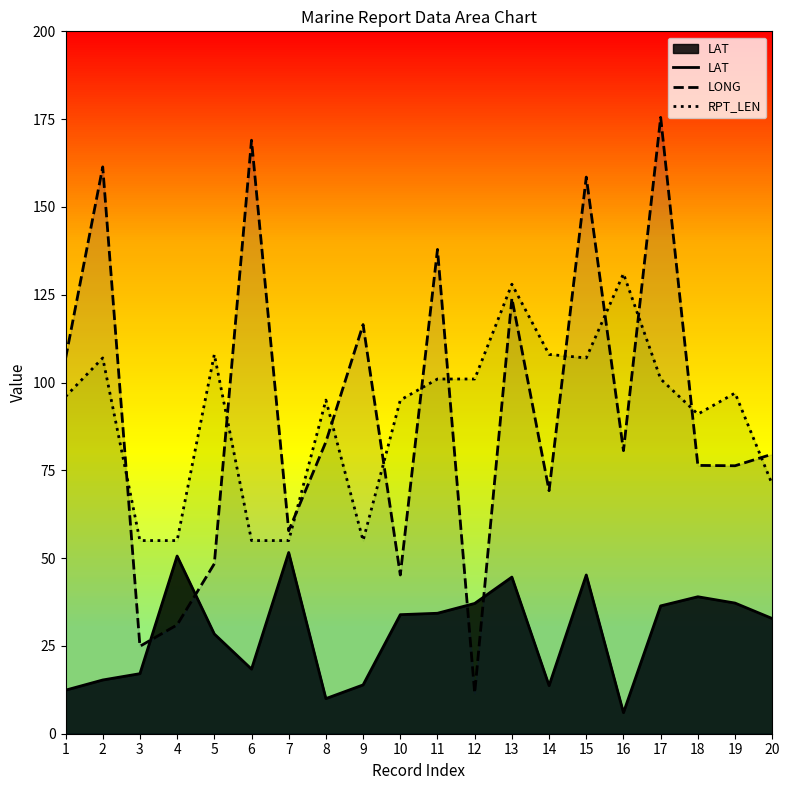

At how many categories does at least one series exceed 107?

10